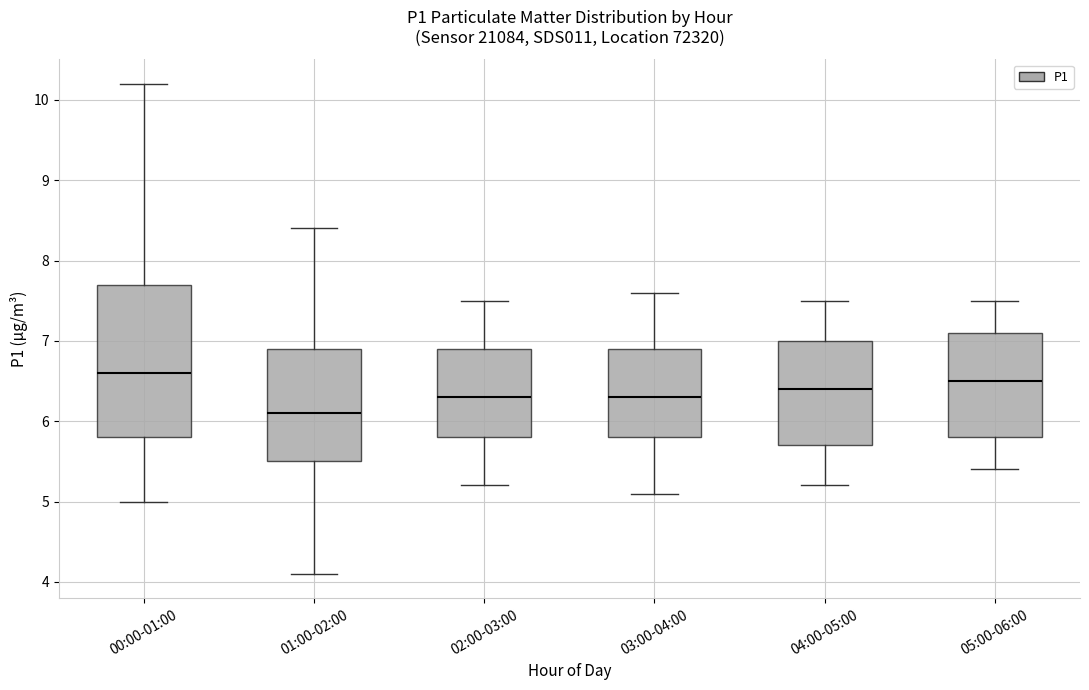

Comparing the boxes themselves (not the whiskers), which one is the tallest?

00:00-01:00